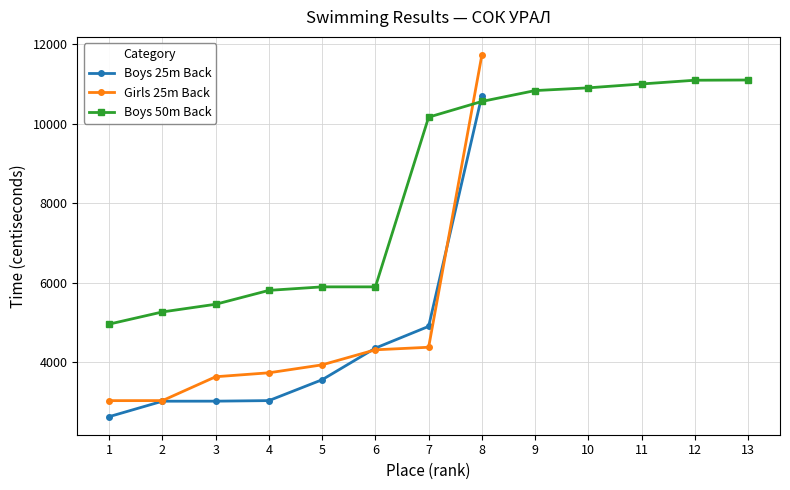

What is the maximum value for Girls 25m Back?

11729